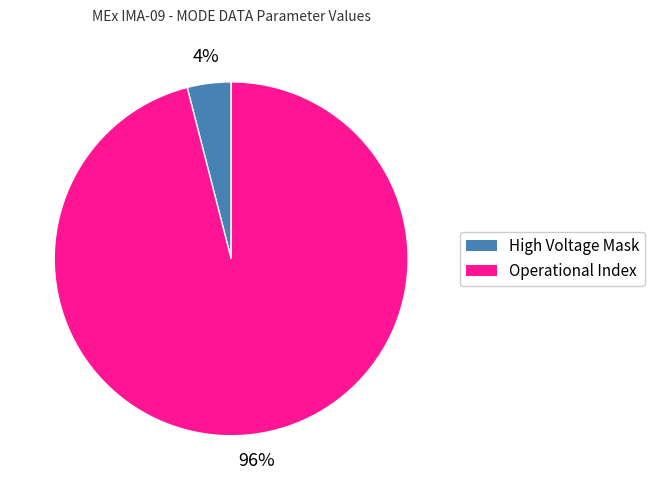

Which category accounts for the majority?

Operational Index